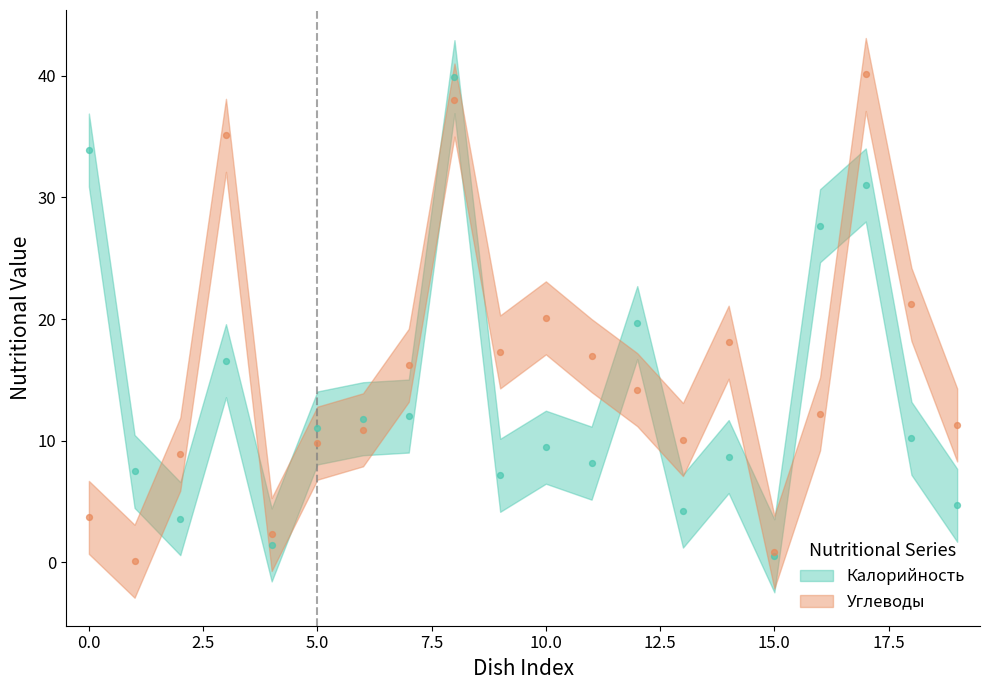

Which series has the largest total across all categories?

Углеводы